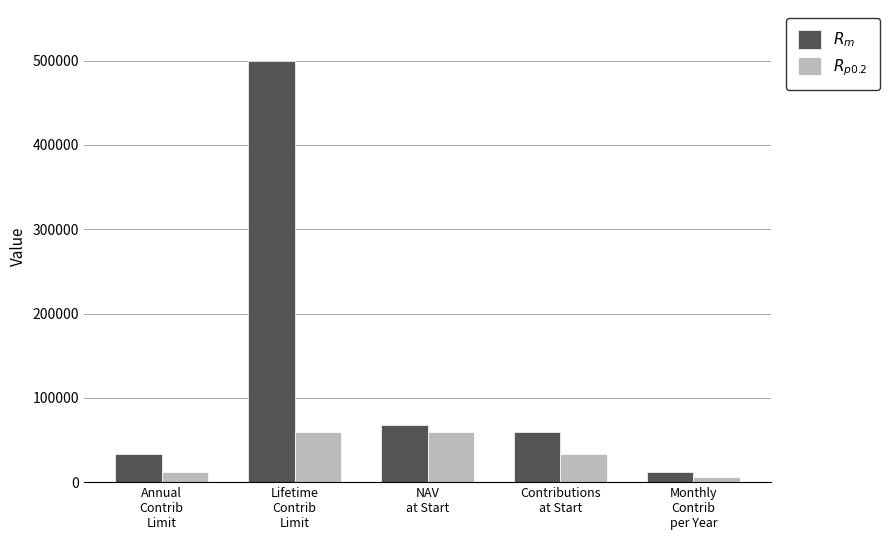

What is the difference between the maximum and minimum values in the $R_{p0.2}$ series?

54000